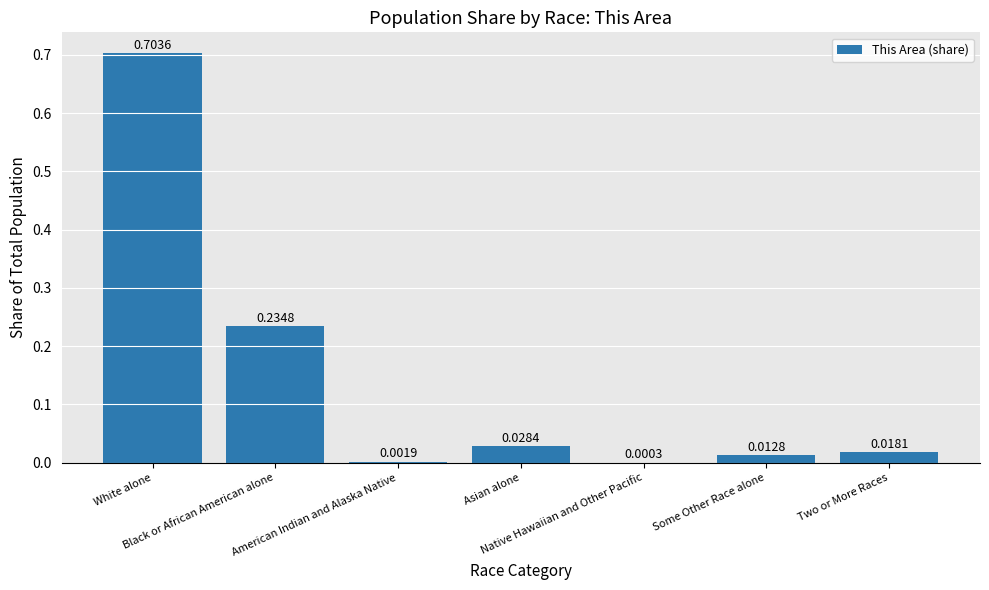

What is the sum of all values?

1.0